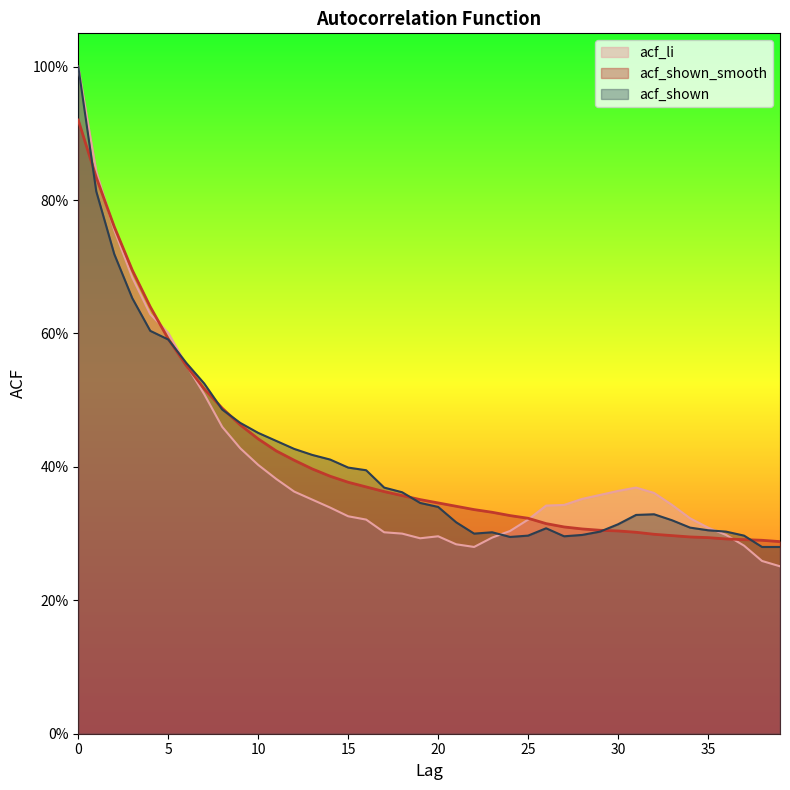

What is the value of the acf_li point at the 6th from the left?

0.6